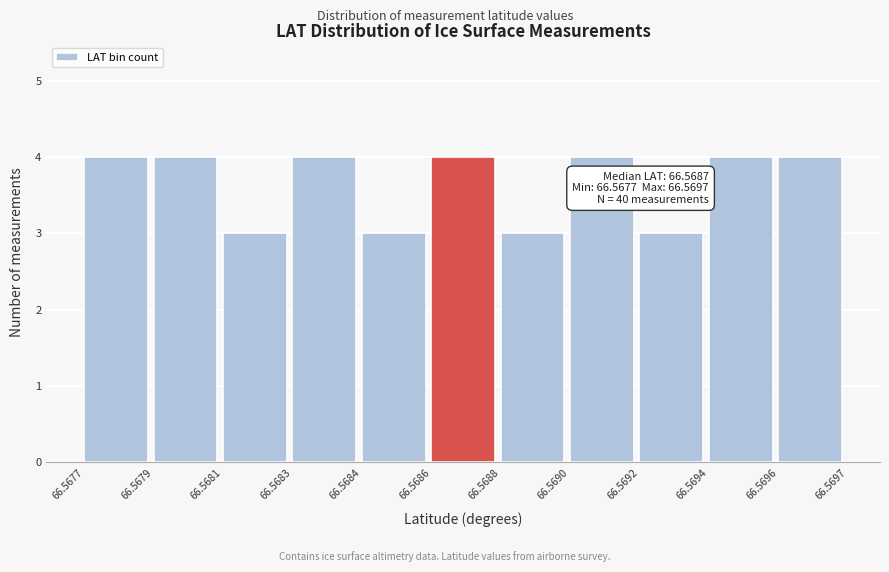

Reading left to right, what are all the values shown in this chart?

4	4	3	4	3	4	3	4	3	4	4